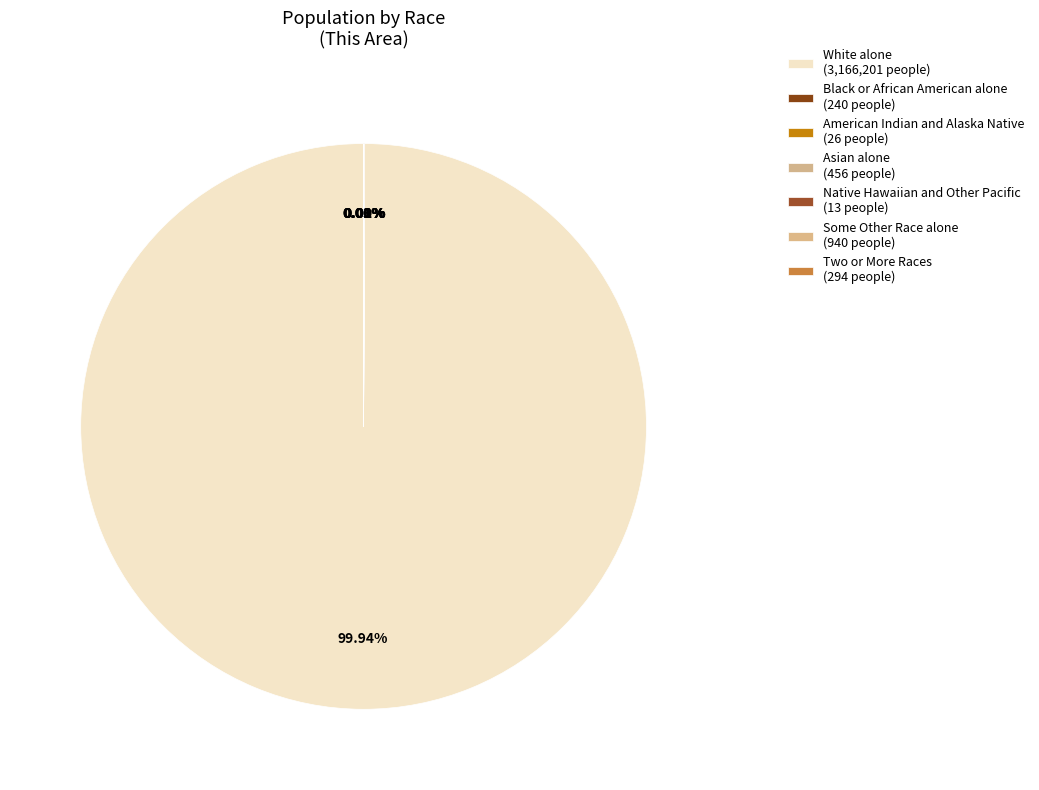

Is there a majority slice in this chart?

Yes